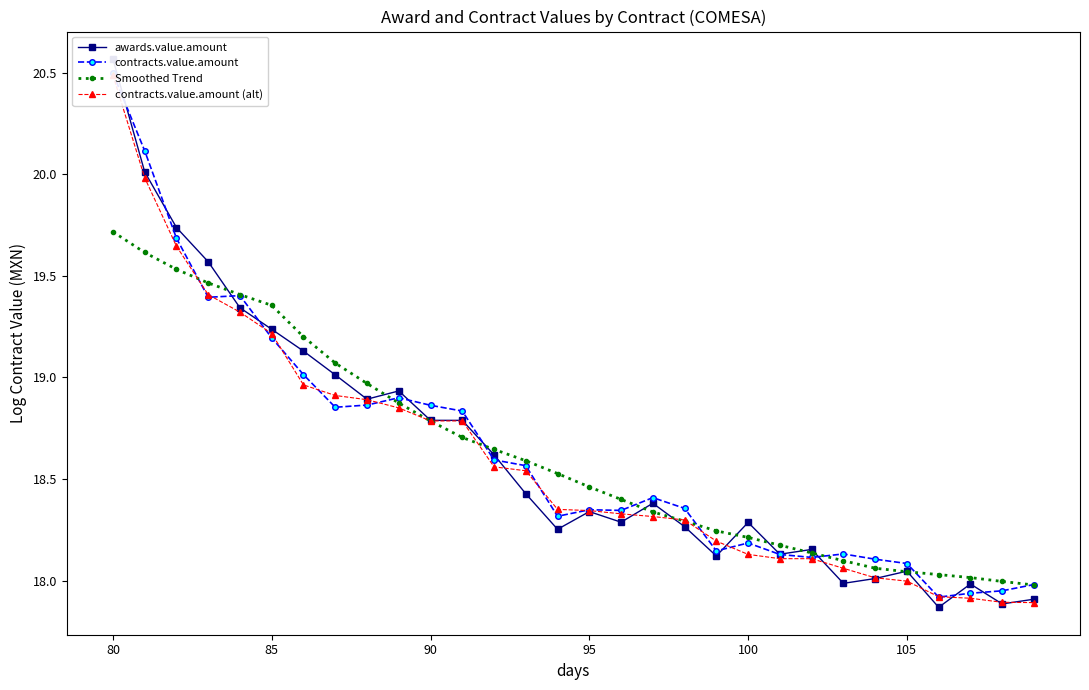

What is the value of the Smoothed Trend point at the 13th from the left?

18.6